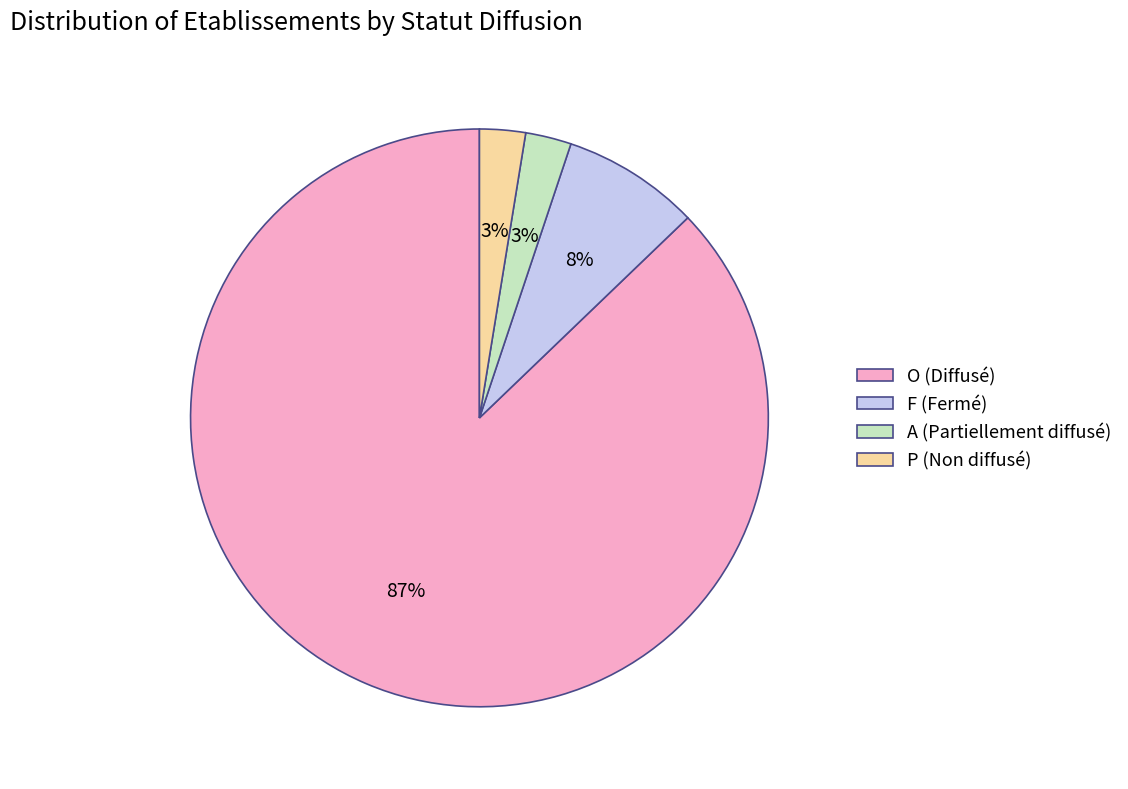

Approximately how many times larger is the value at P (Non diffusé) compared to A (Partiellement diffusé)?

1.0